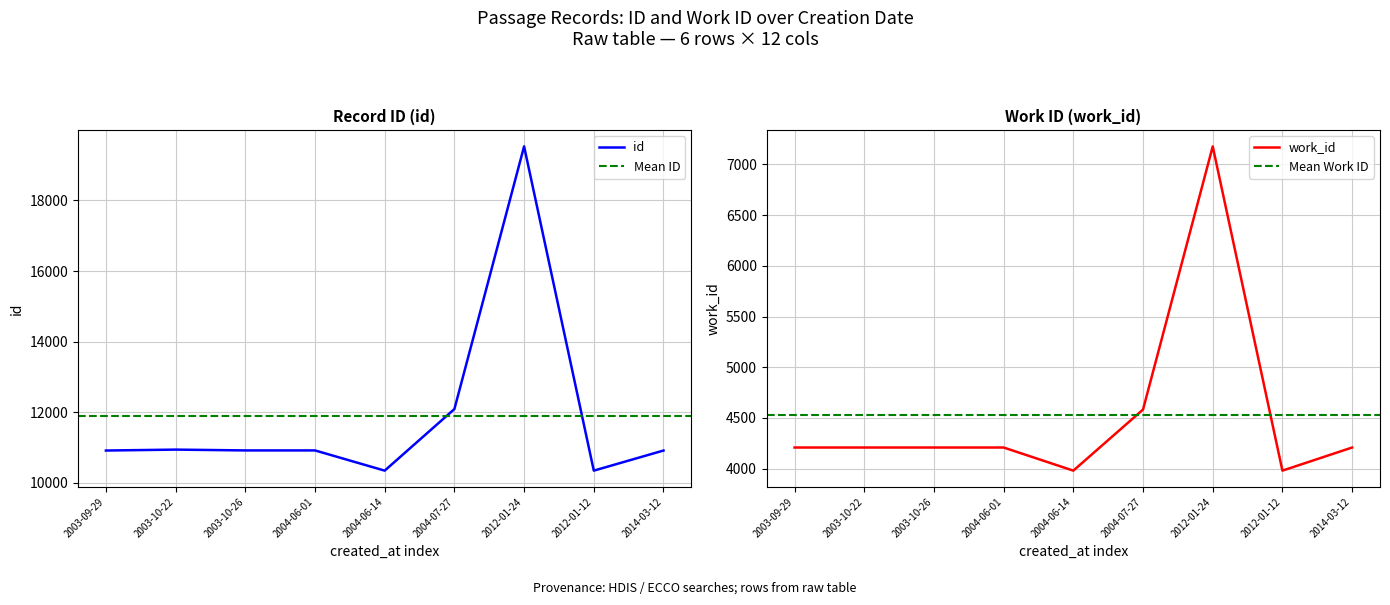

What is the difference between the maximum and second lowest values in the id series?

9188